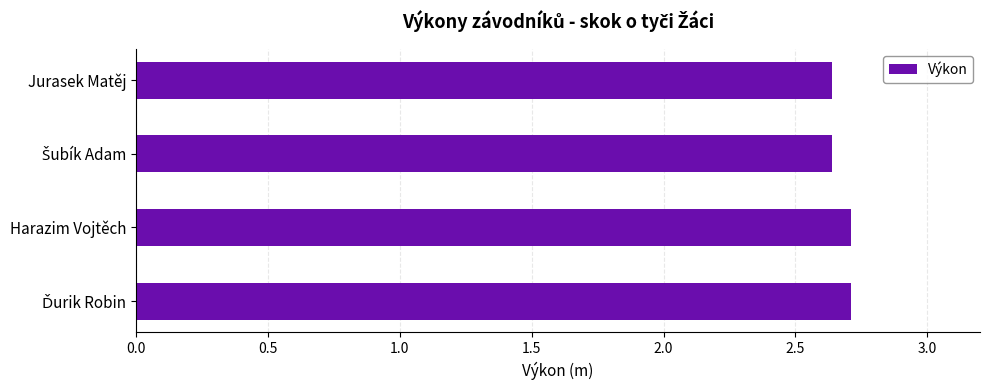

What is the sum of all values?

10.7